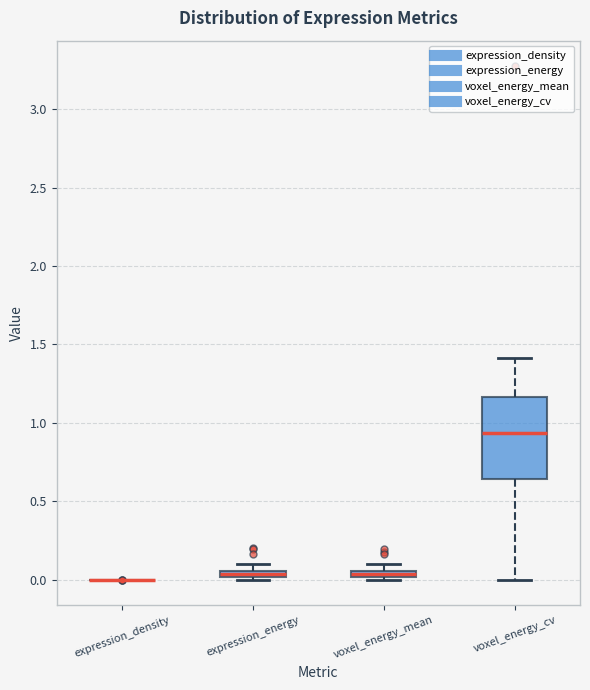

Where is the upper edge of the box for voxel_energy_mean on the y-axis? The values are not printed on the chart, so give them approximately, as read against the axis.

0.05